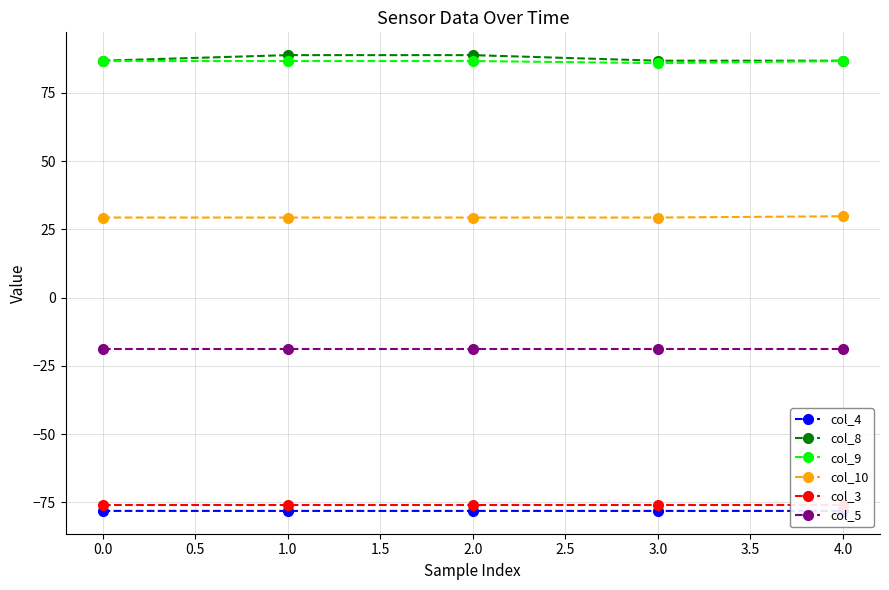

What are all the series names shown in the legend?

col_4, col_8, col_9, col_10, col_3, col_5